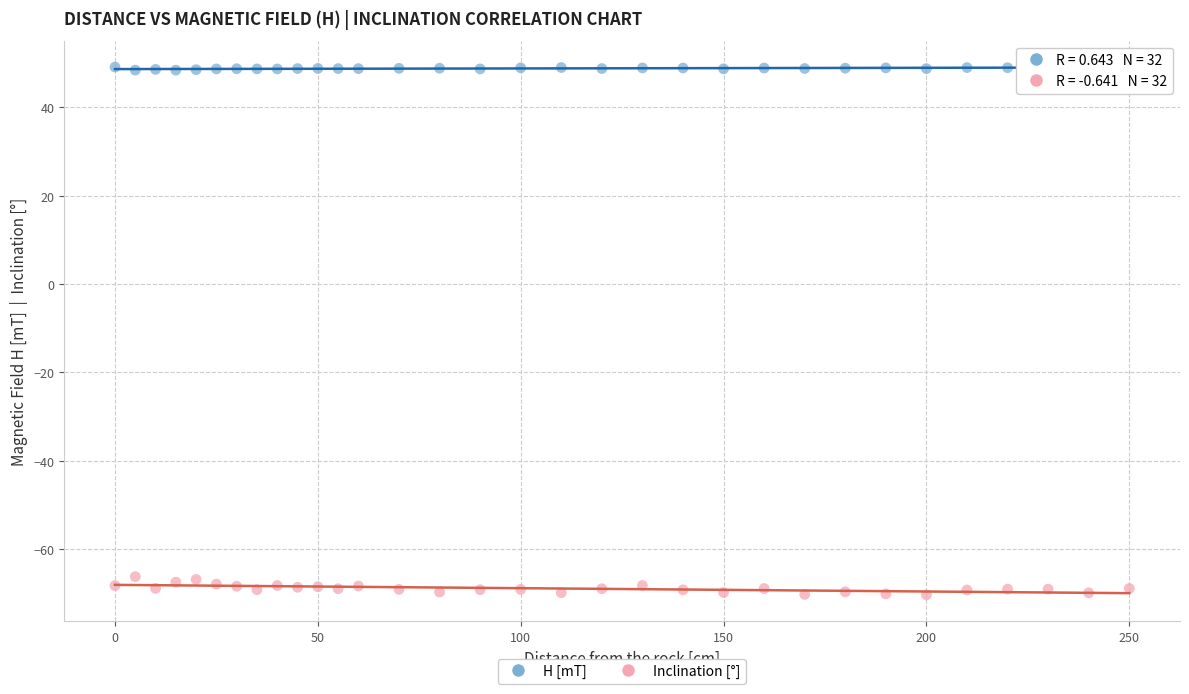

Which series reaches the maximum Y coordinate?

H [mT]